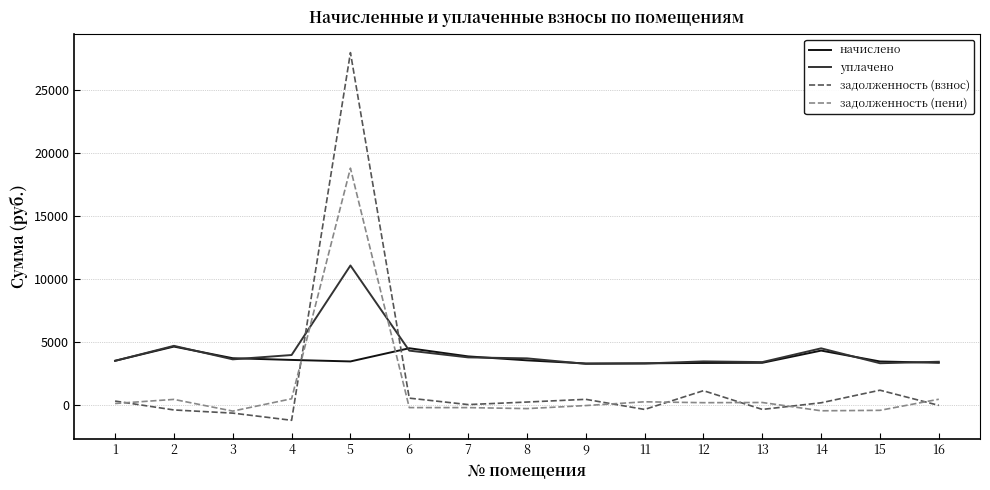

Read the задолженность (пени) value at 7.

-226.4